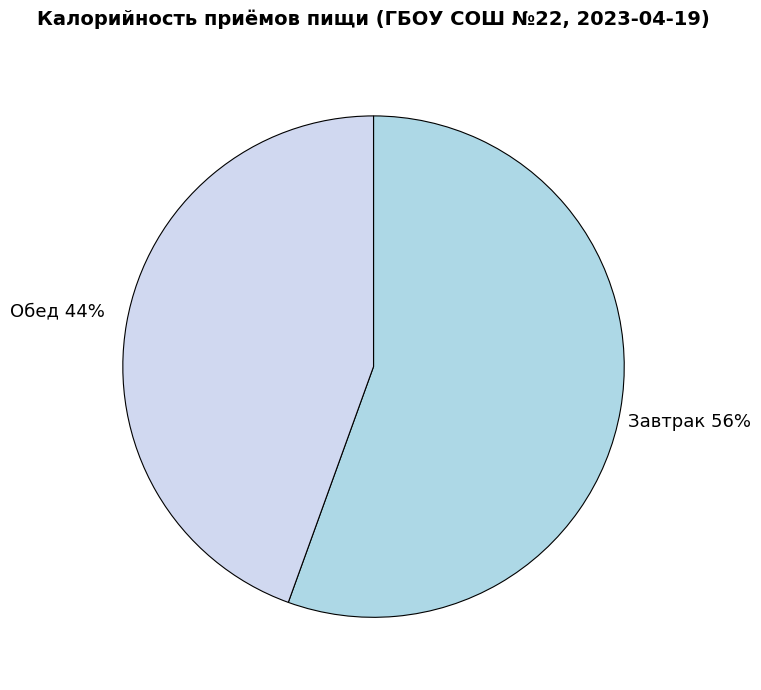

Rank the categories by value from lowest to highest.

Обед, Завтрак